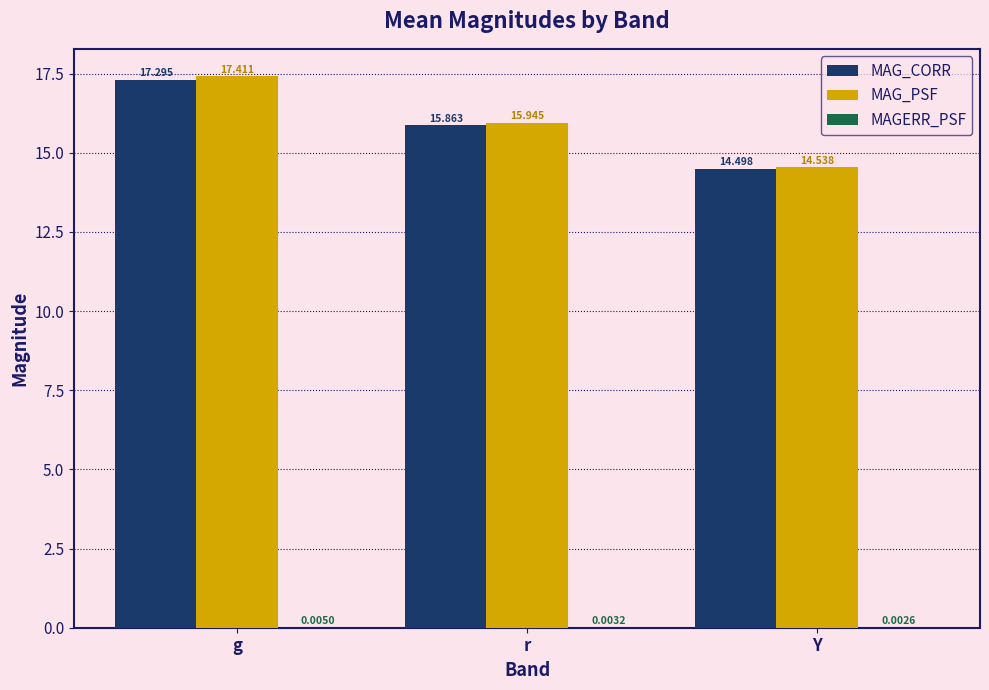

What is the maximum value for MAG_CORR?

17.3